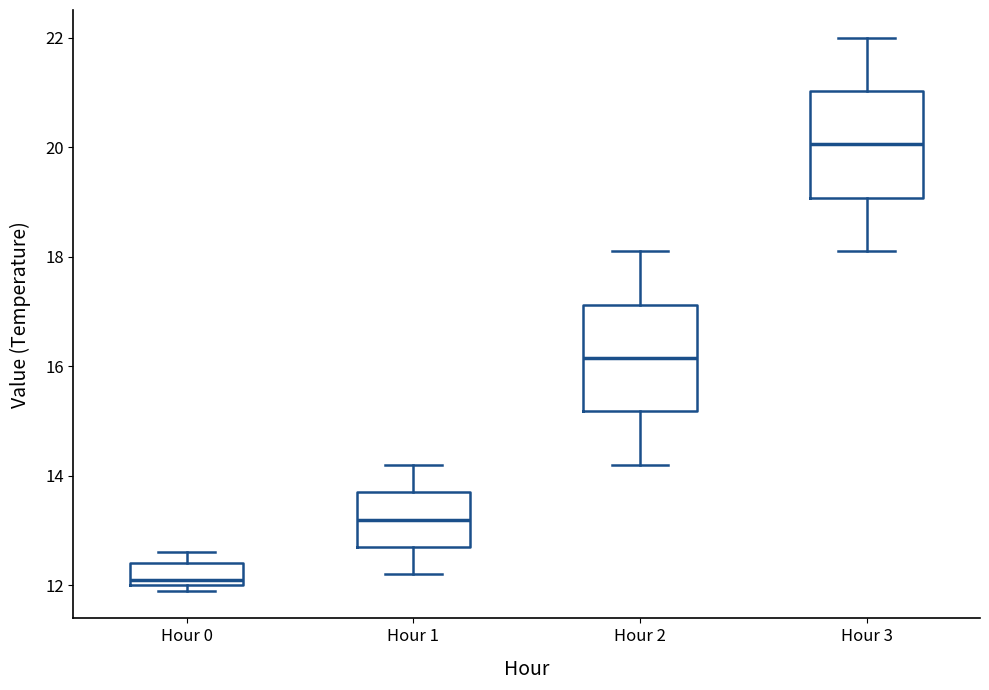

Reading left to right, transcribe this box plot: for each box, give where its median line is, the range the box spans, and where its two whiskers end, as read against the y-axis. The values are not printed on the chart, so give them approximately, as read against the axis.

Hour 0: median 12.2, box 12.0 to 12.4, whiskers 12.0 (just below the box's lower edge) to 12.6
Hour 1: median 13.2, box 12.8 to 13.8, whiskers 12.2 to 14.2
Hour 2: median 16.2, box 15.2 to 17.2, whiskers 14.2 to 18.2
Hour 3: median 20.0, box 19.0 to 21.0, whiskers 18.2 to 22.0